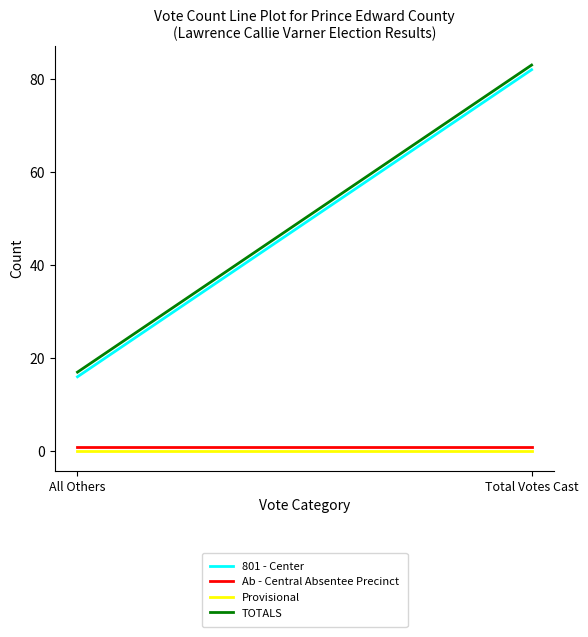

Count the number of categories in the chart.

2